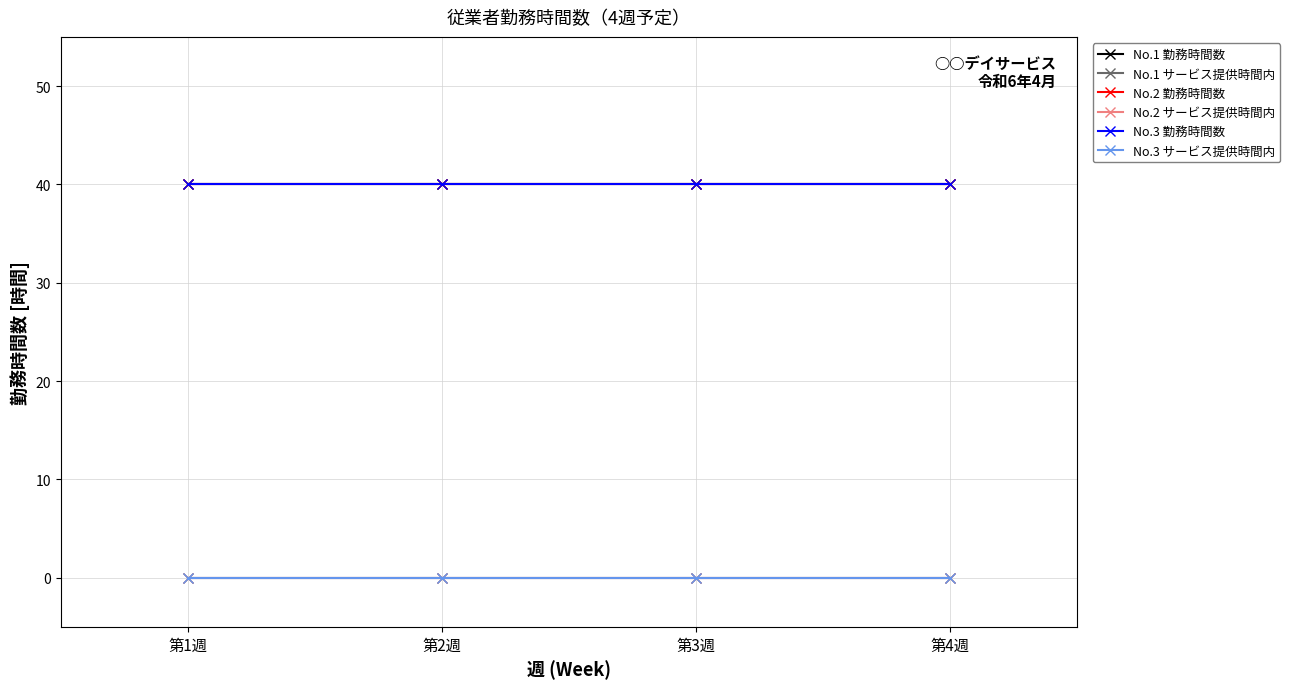

True or false: No.3 勤務時間数 and No.1 勤務時間数 intersect in this chart.

False